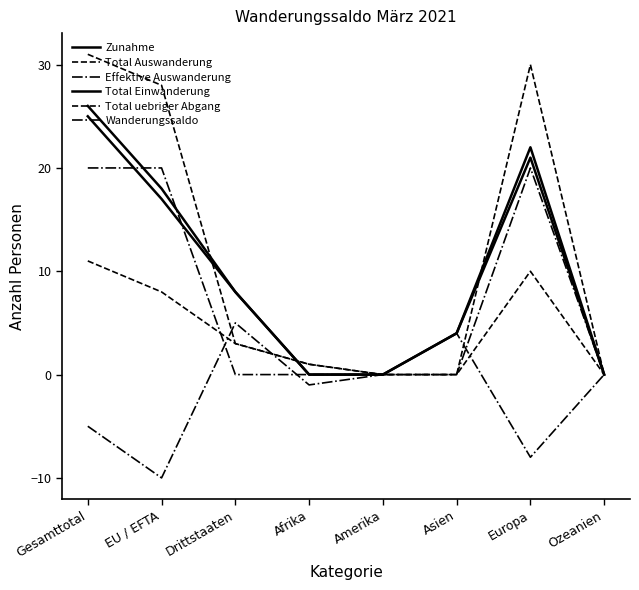

What is the label of the 3rd point from the left?

Drittstaaten